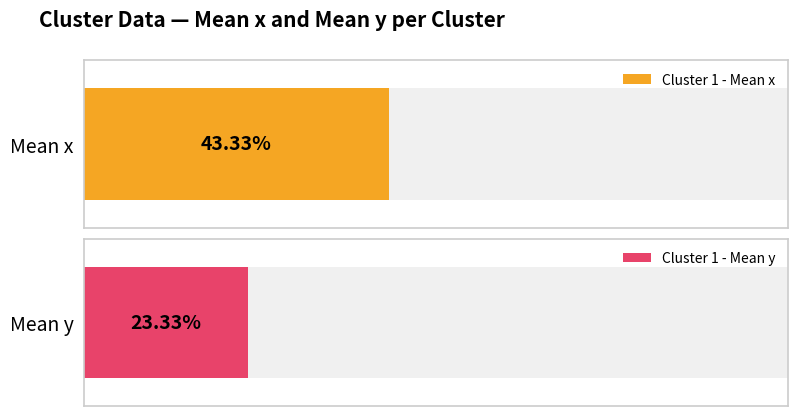

Which series has the largest range (max minus min)?

x